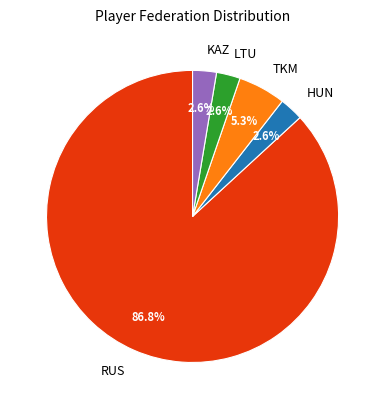

To the nearest percent, what is the average slice percentage?

20%